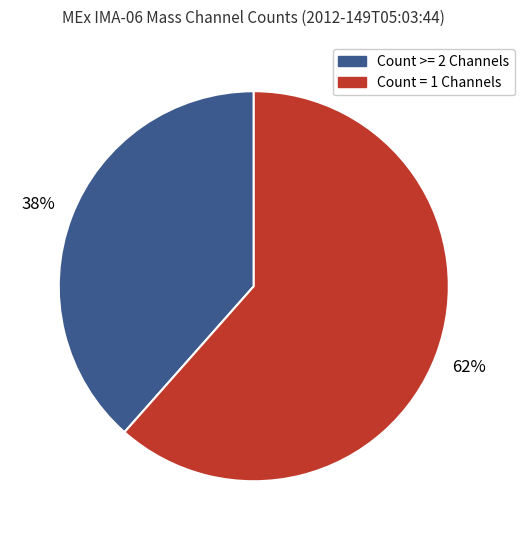

Count the number of slices in the pie.

2